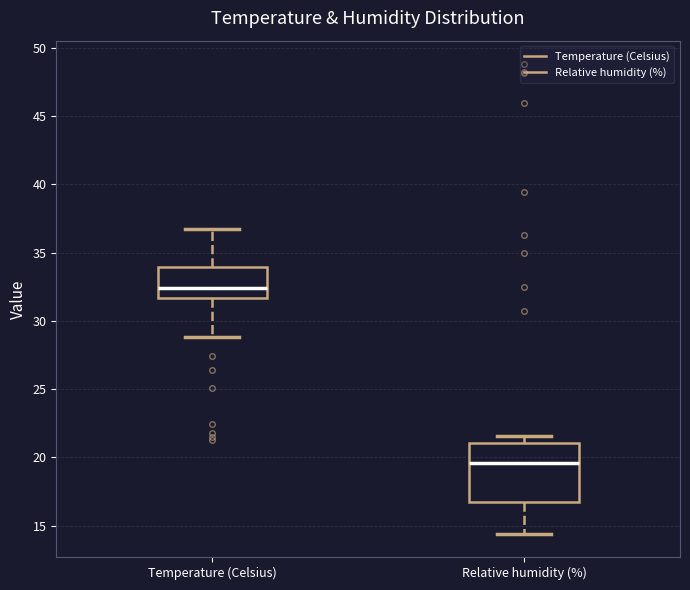

Reading left to right, read every box against the y-axis: the position of its median line, the range the box covers, and the ends of its whiskers. The values are not printed on the chart, so give them approximately, as read against the axis.

Temperature (Celsius): median 32.5, box 31.5 to 34.0, whiskers 29.0 to 36.5
Relative humidity (%): median 19.5, box 17.0 to 21.0, whiskers 14.5 to 21.5